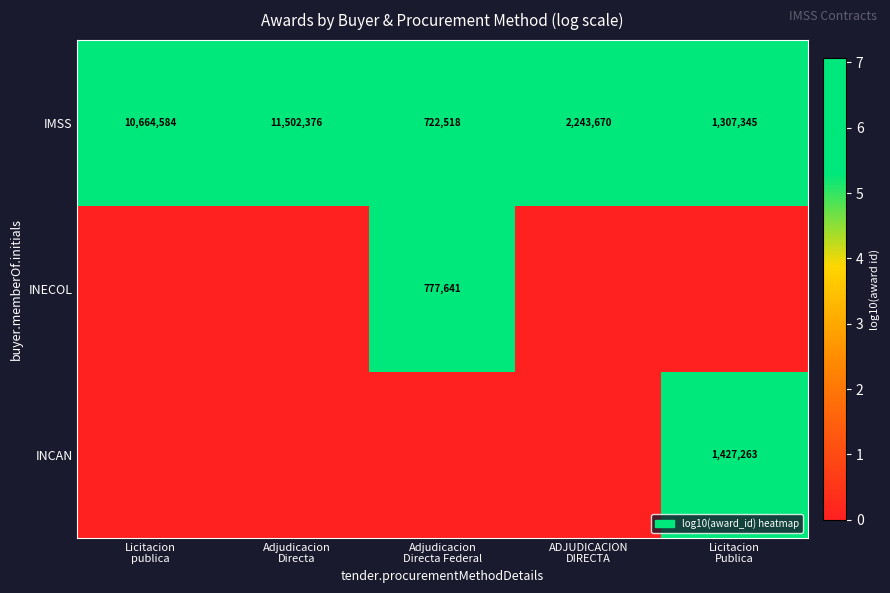

What is the difference between the highest and lowest values at Licitacion
Publica?

6.2